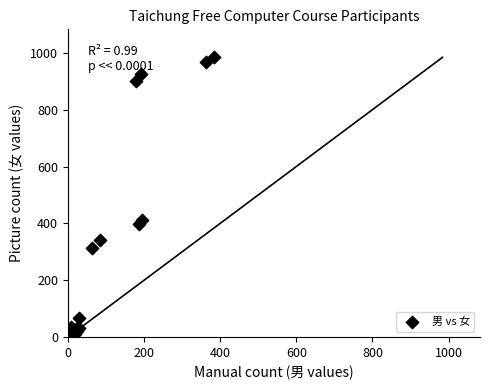

What Y value in the scatter plot is closest to 497?

411